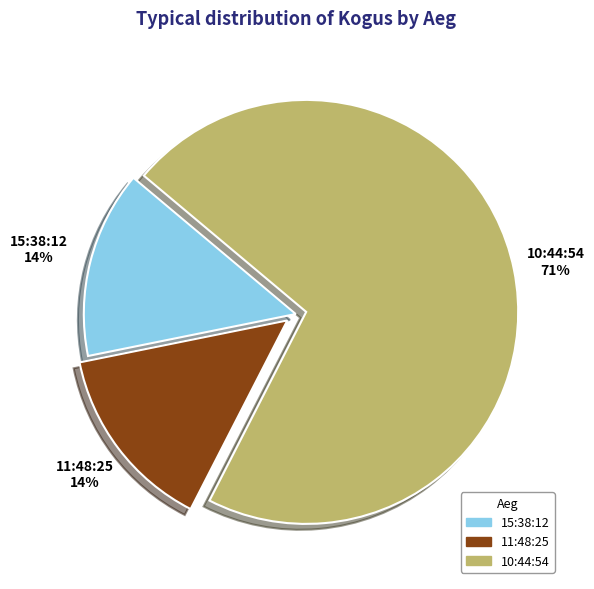

To the nearest percent, what is the average slice percentage?

33%